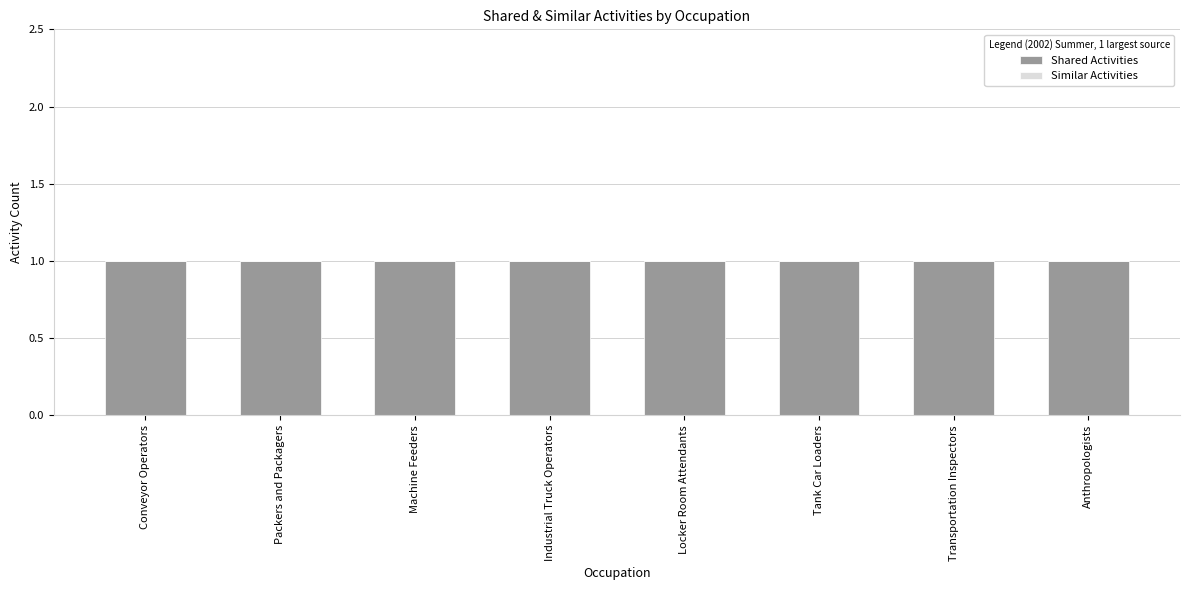

Does the chart contain any negative values?

No